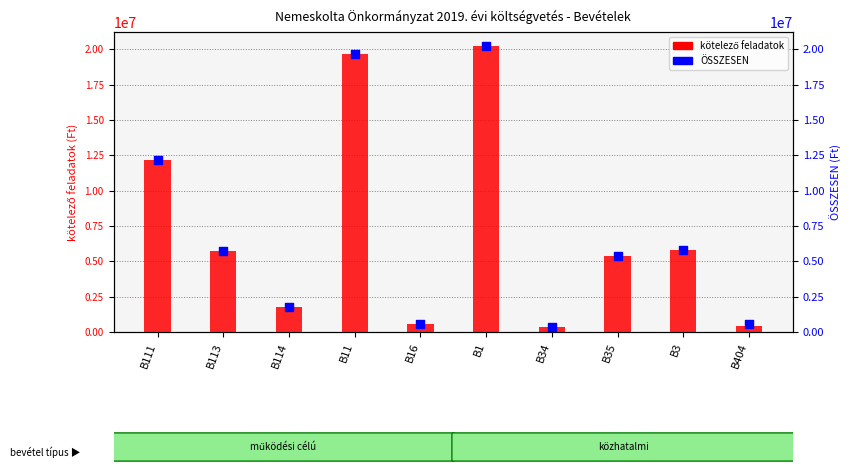

Which series reaches the maximum Y coordinate?

kötelező feladatok